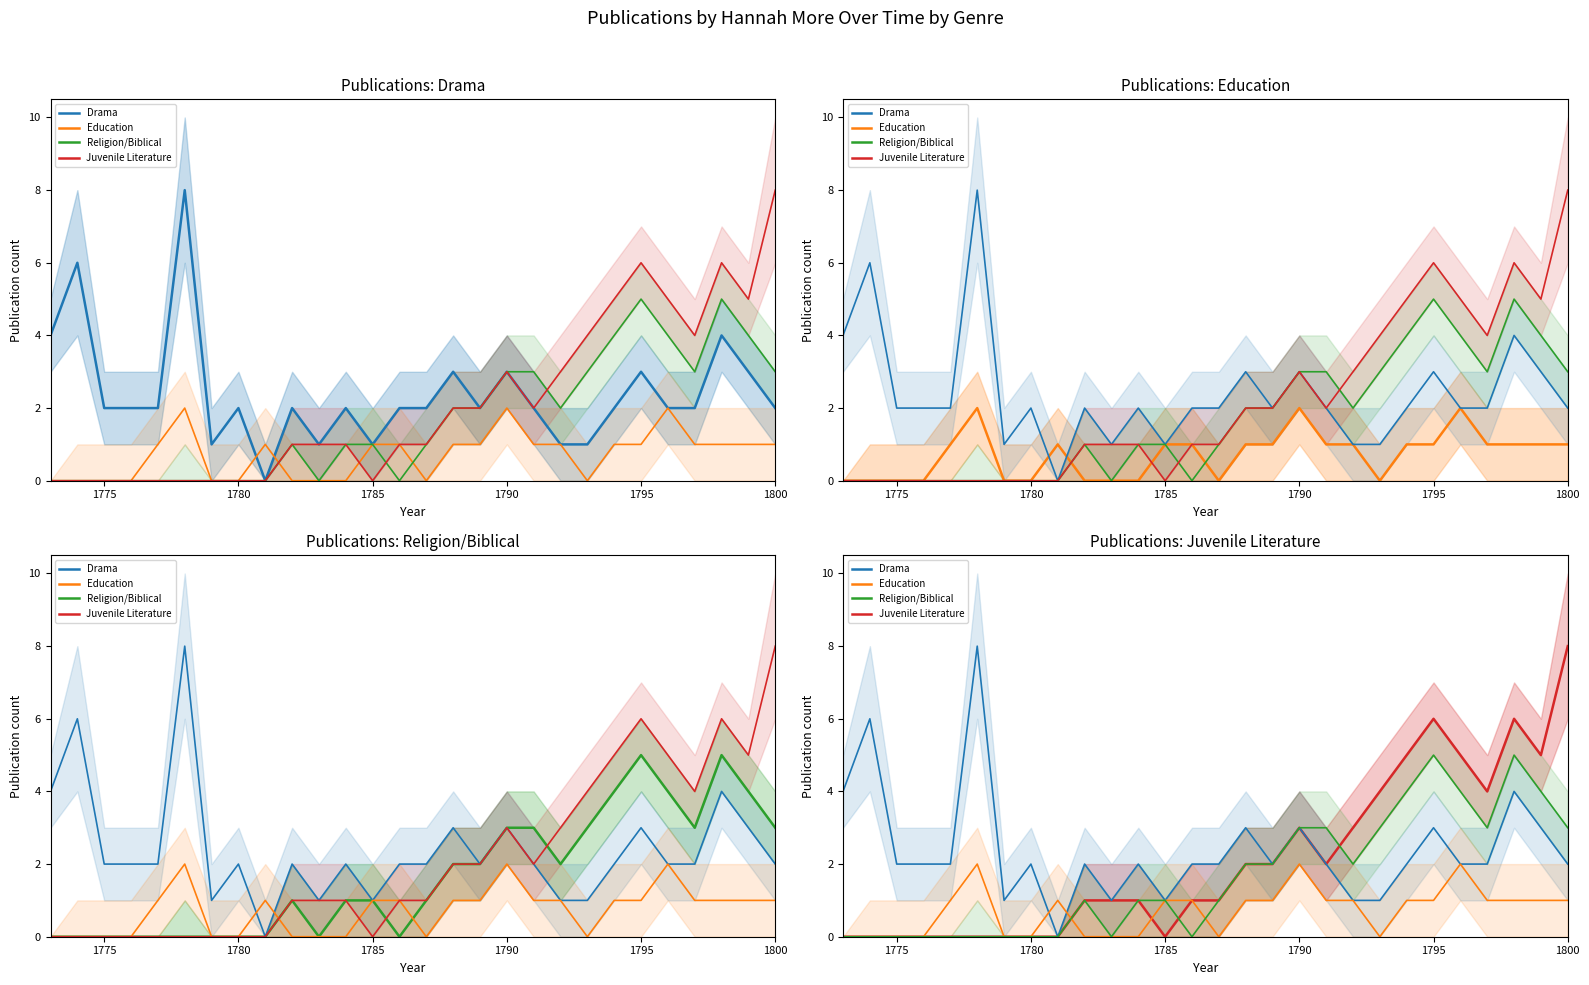

Count the number of data series in this chart.

4